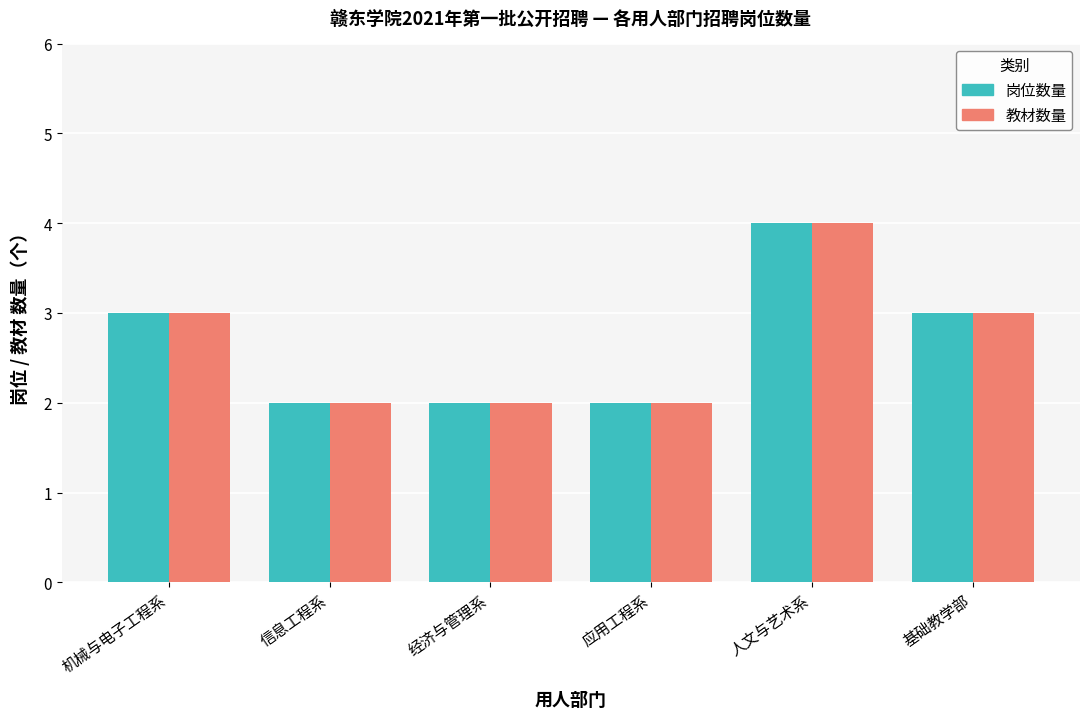

What is the highest value of the 岗位数量 series?

4